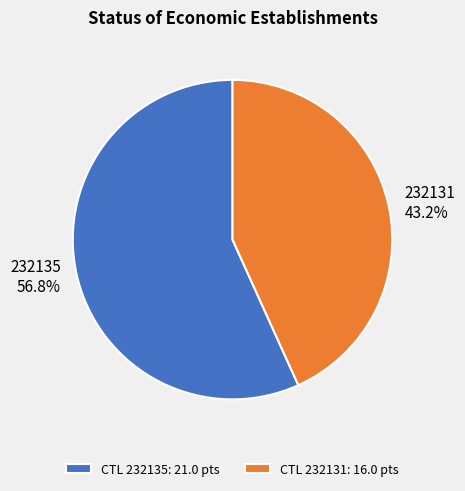

What is the majority slice?

CTL 232135: 21.0 pts